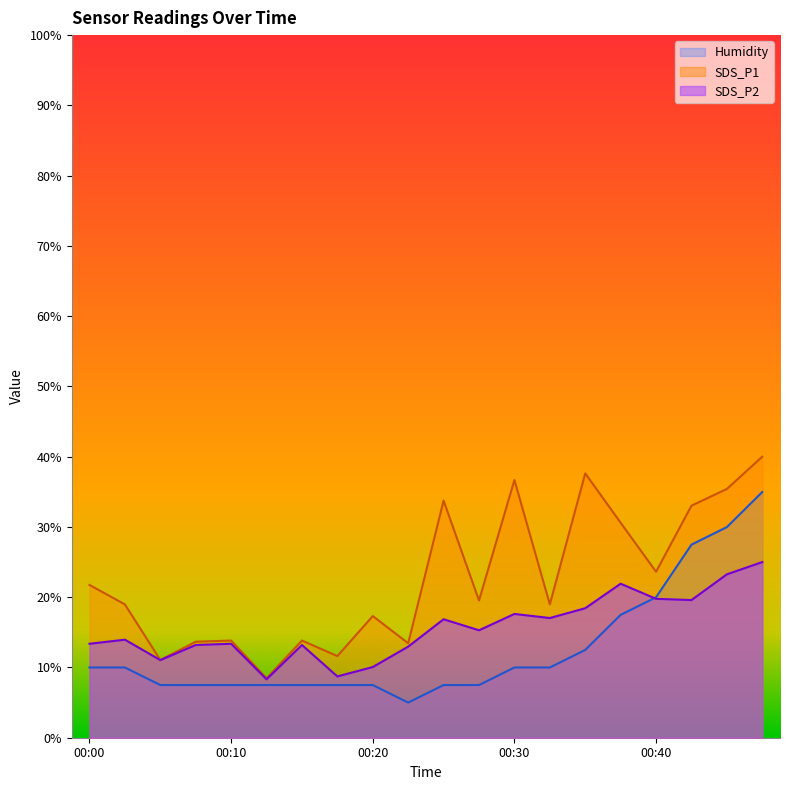

Does the chart display data point markers on the line(s)?

No